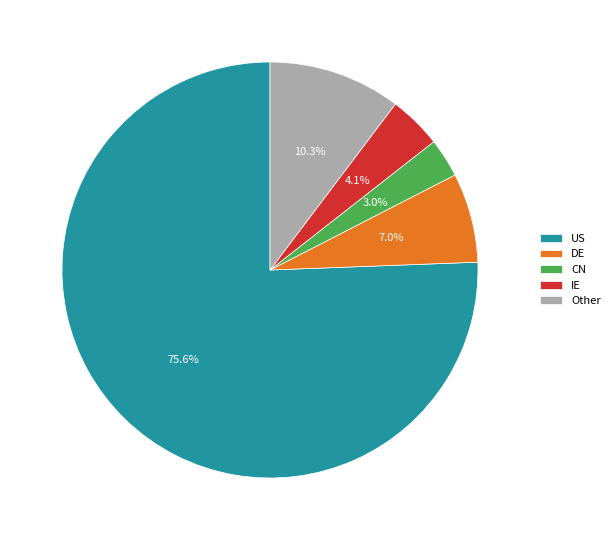

How much of the chart is everything except CN?

97.0%